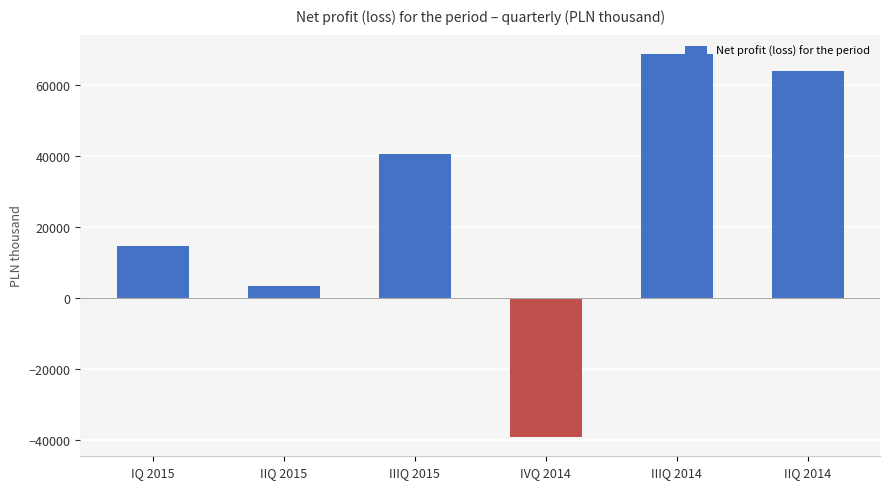

Reading left to right, extract all data points from this chart.

14516	3287	40416	-39233	68766	63860